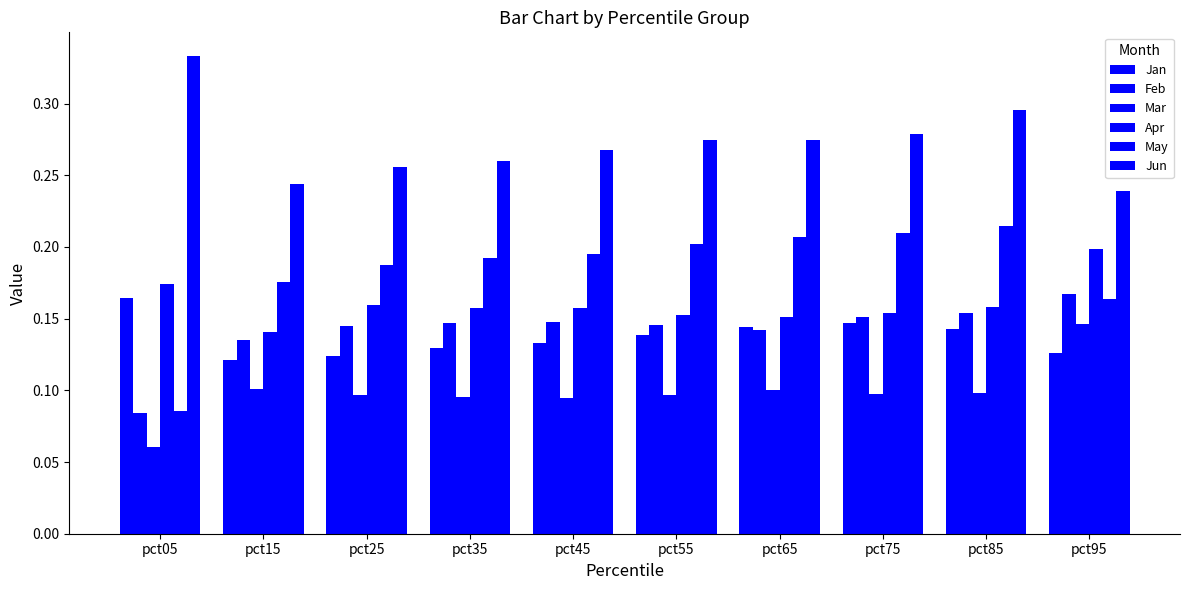

The Apr series shows 0.3 at pct35. True or false?

False